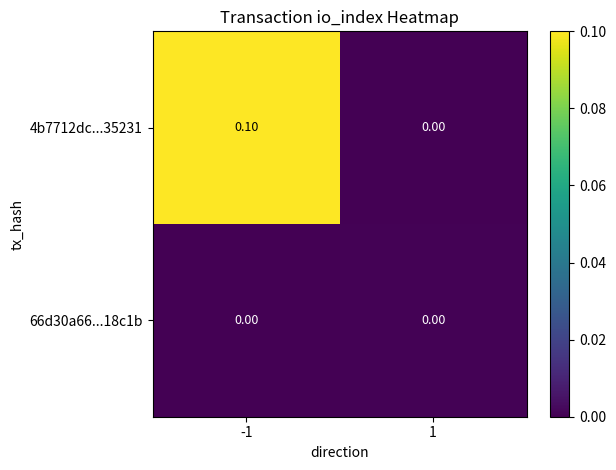

Rank the series by their maximum value, from highest to lowest.

4b7712dc...35231, 66d30a66...18c1b